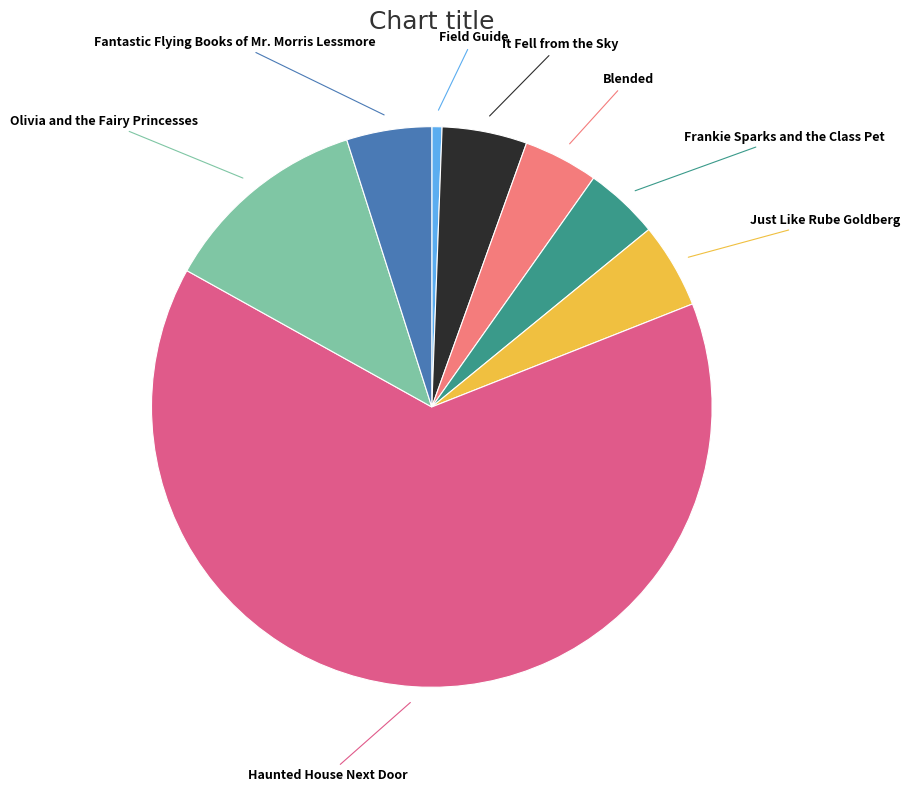

Is there a majority slice in this chart?

Yes